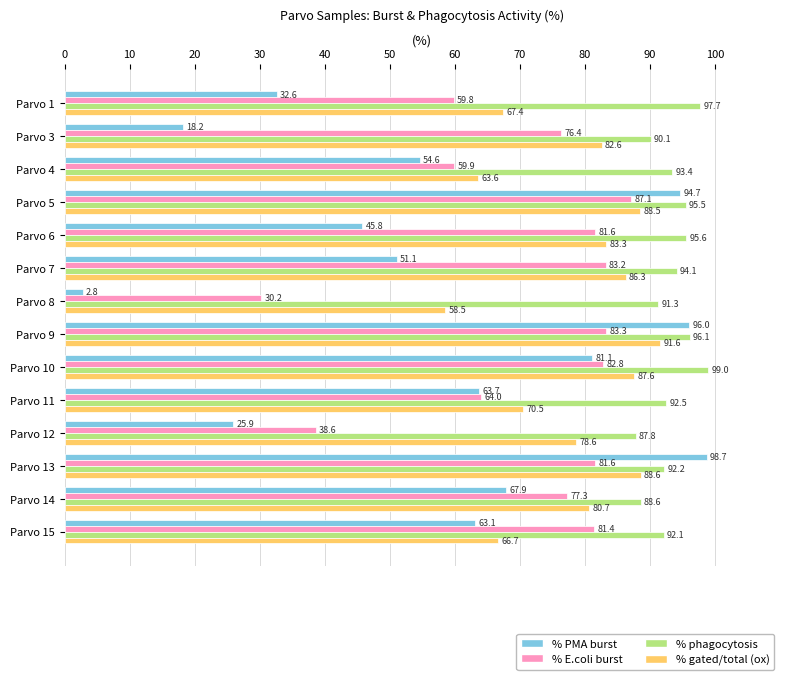

Which category has the lowest value in the % gated/total (ox) series?

Parvo 8